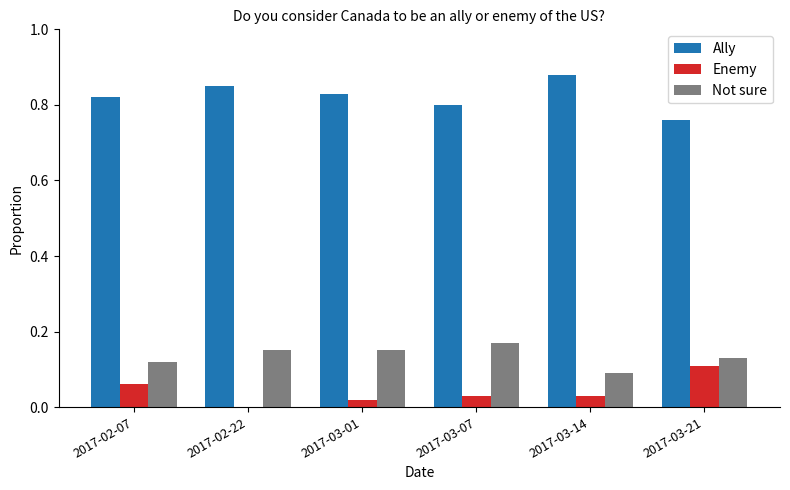

What is the sum of all Ally values?

4.9